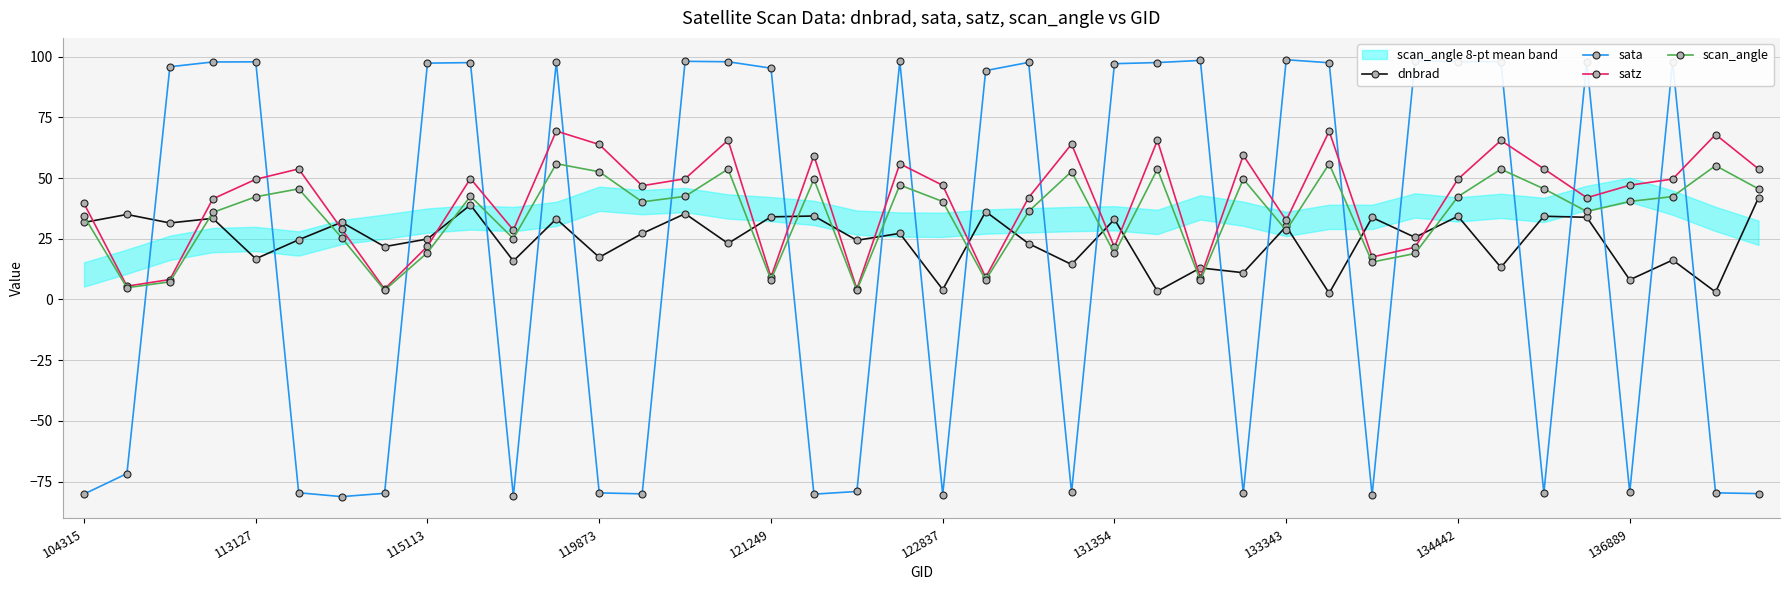

Does the chart have visible grid lines?

Yes